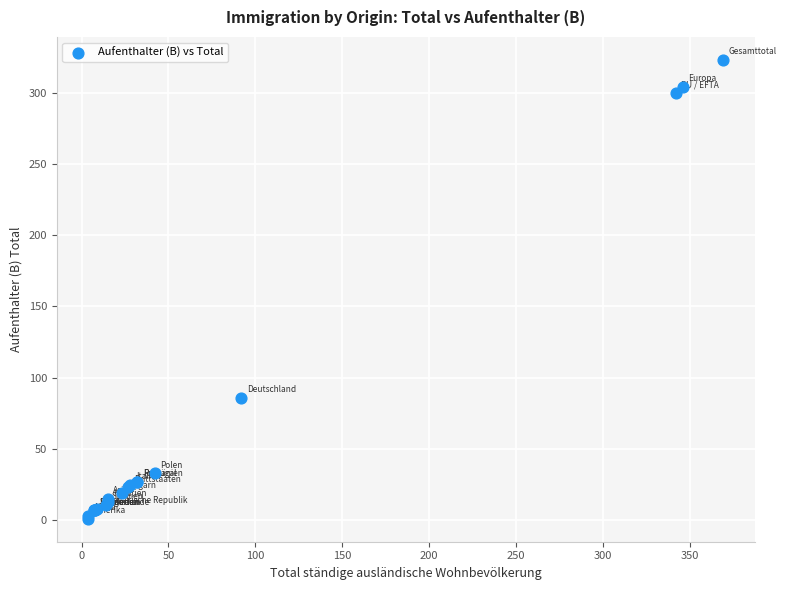

What Y value in the scatter plot is closest to 162?

86